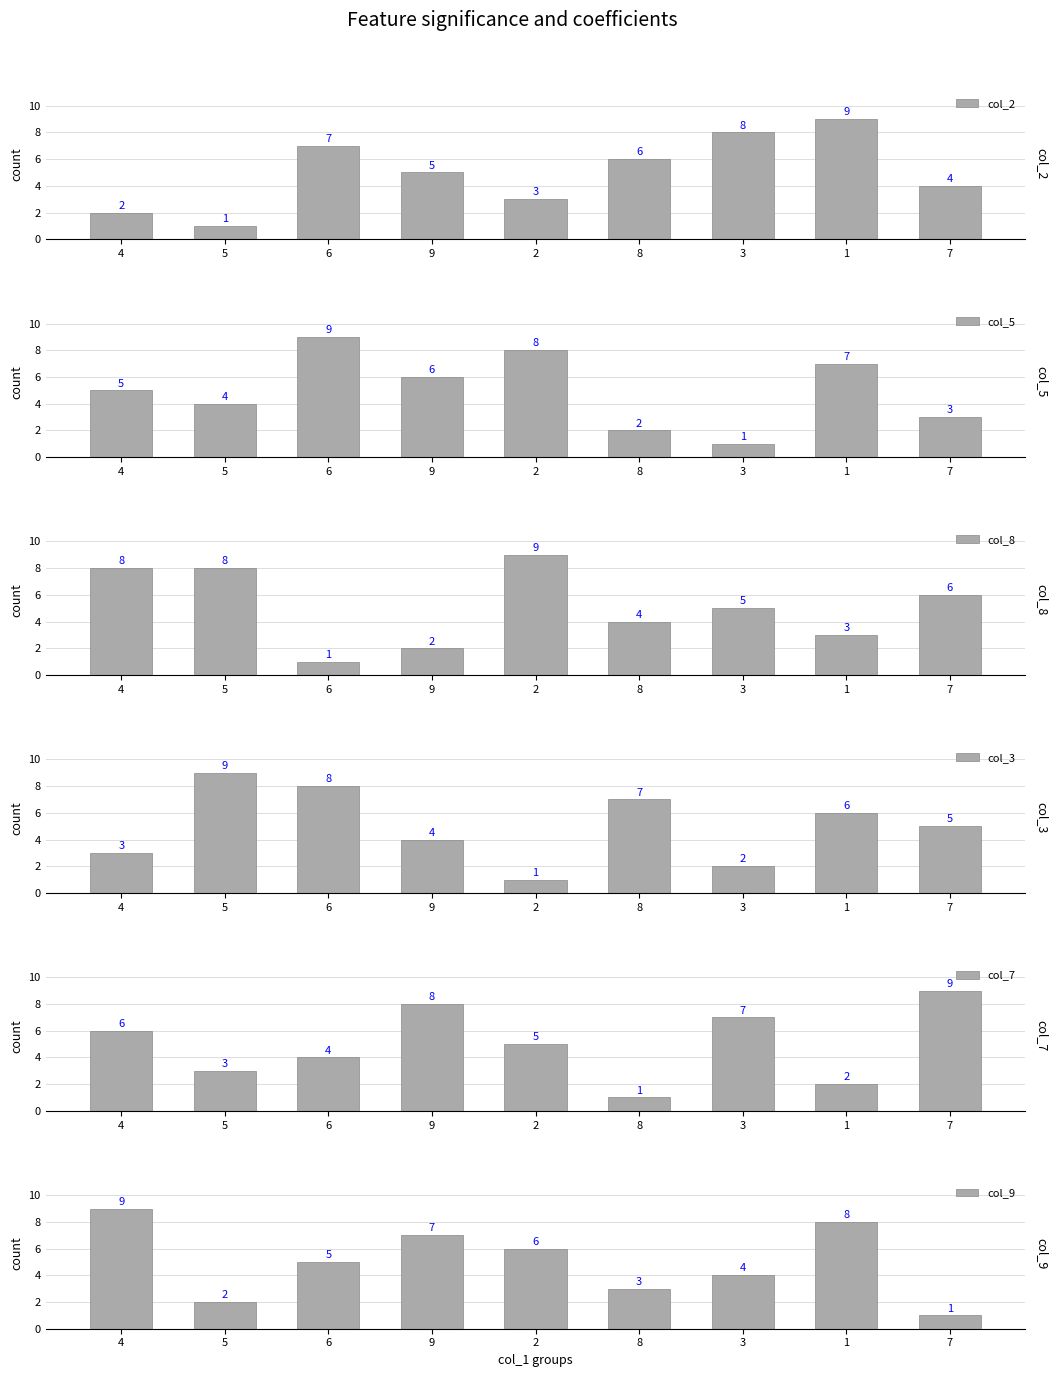

Read the col_2 value at 9.

5